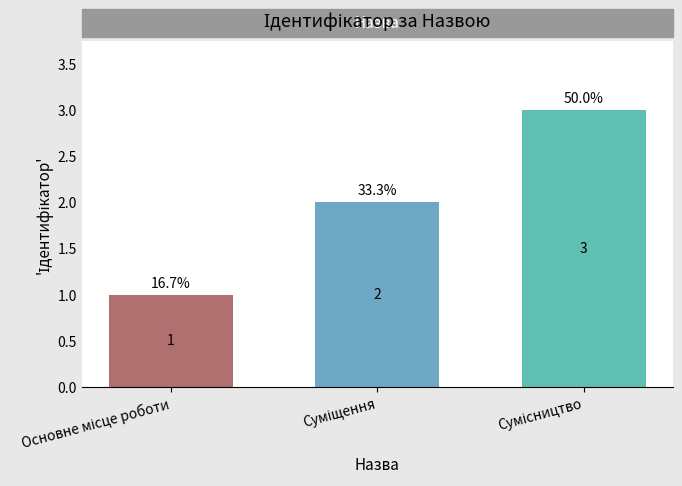

How many values are between 1 and 3?

3